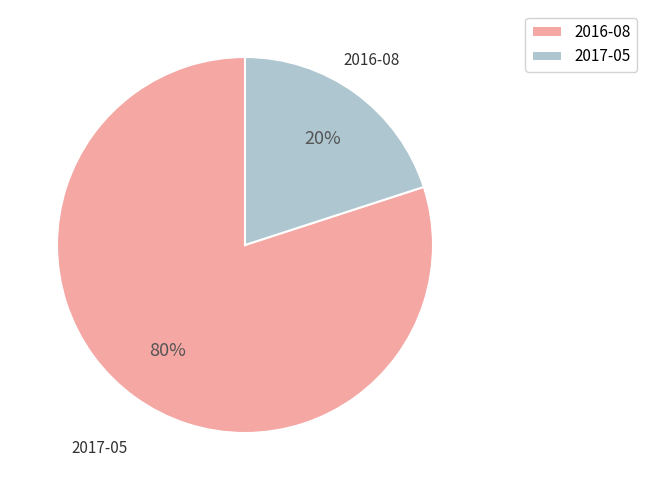

What is the change in value from 2016-08 to 2017-05?

-3